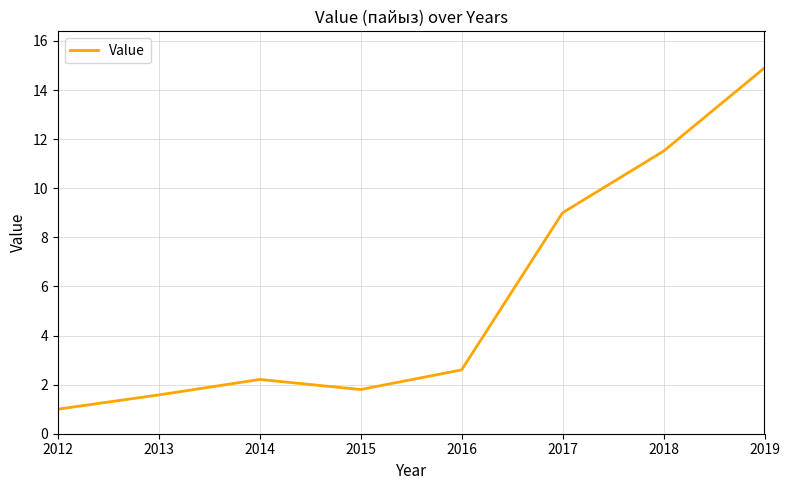

Reading left to right, transcribe all the data shown in this chart.

1.0	1.6	2.2	1.8	2.6	9.0	11.5	14.9